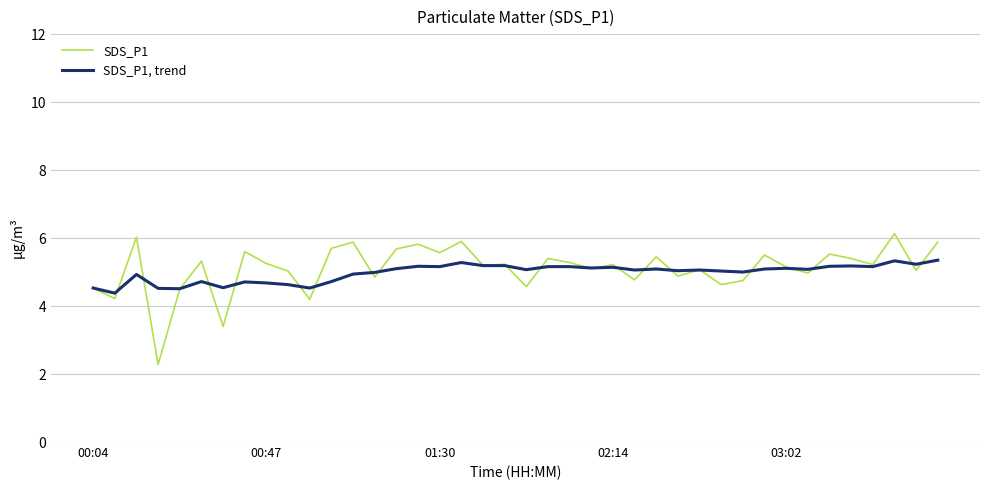

What is the greatest value displayed?

6.1